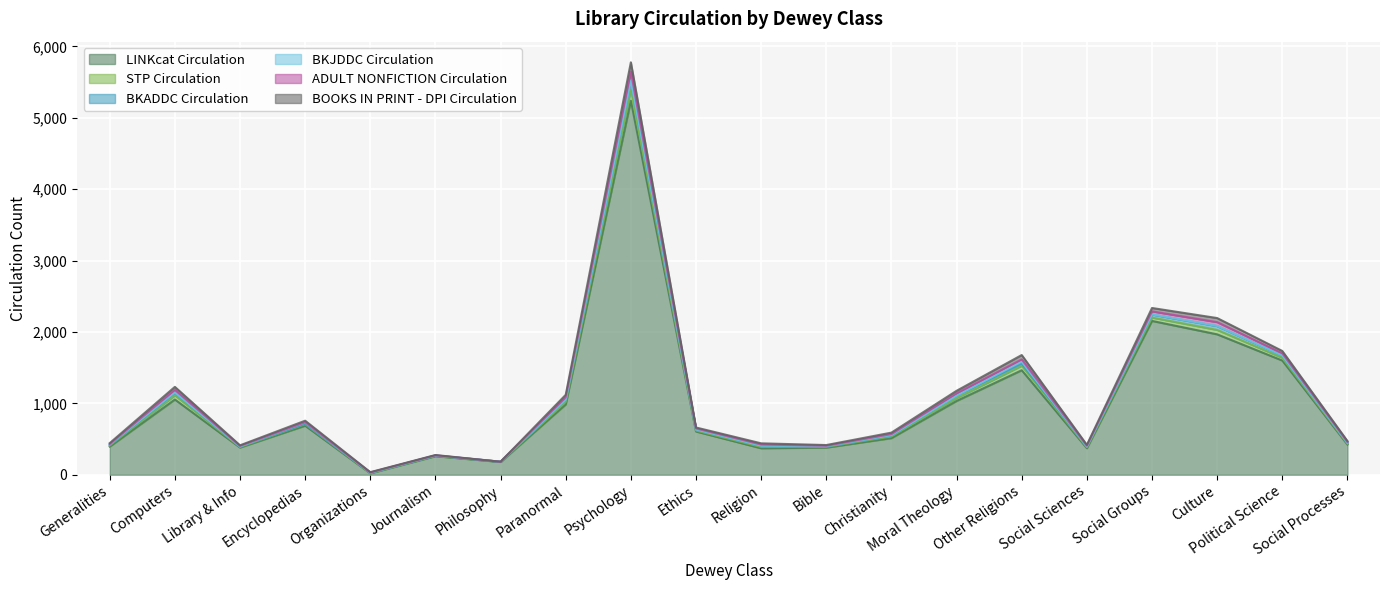

List the labels in order of LINKcat Circulation value, smallest first.

Organizations, Philosophy, Journalism, Religion, Social Sciences, Bible, Library & Info, Generalities, Social Processes, Christianity, Ethics, Encyclopedias, Paranormal, Moral Theology, Computers, Other Religions, Political Science, Culture, Social Groups, Psychology